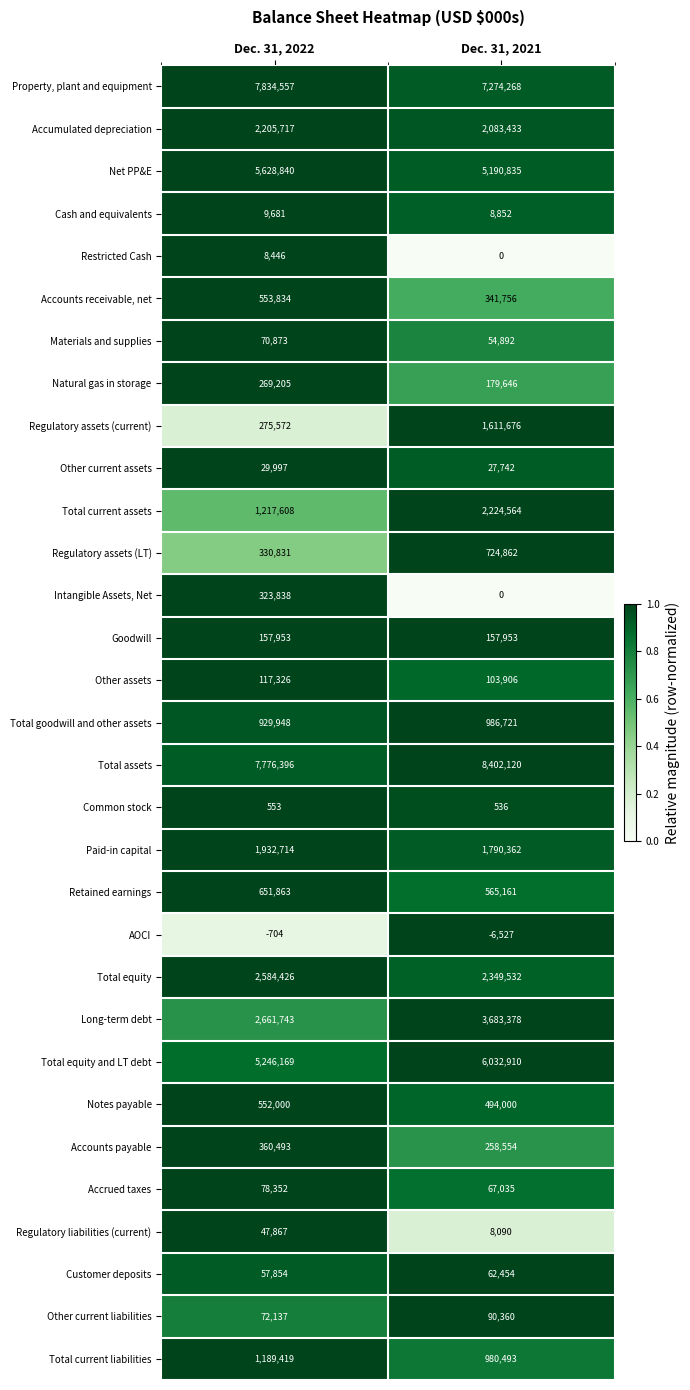

What is the sum of all Customer deposits values?

120308